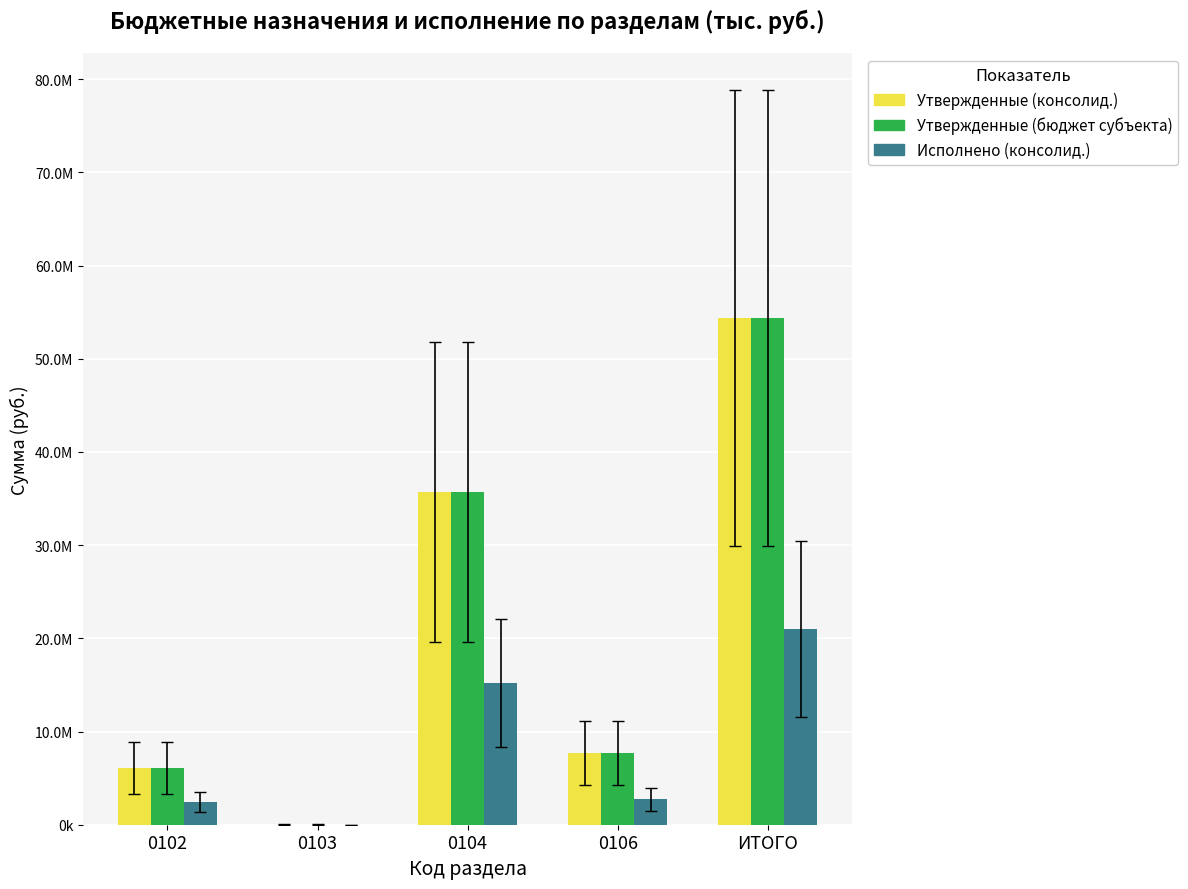

Are the bars horizontal?

No